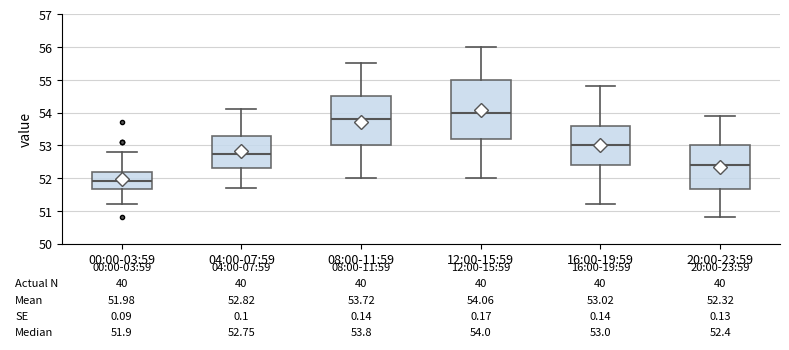

Comparing the boxes themselves (not the whiskers), which one is the tallest?

12:00-15:59